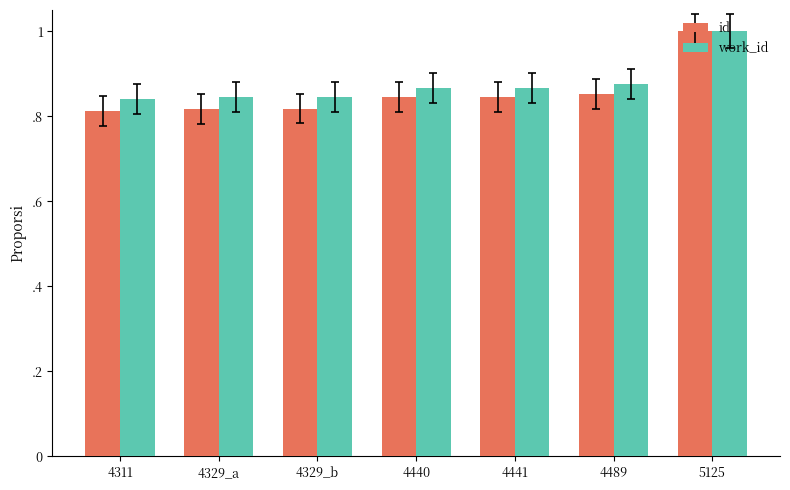

What are all the series names shown in the legend?

id, work_id